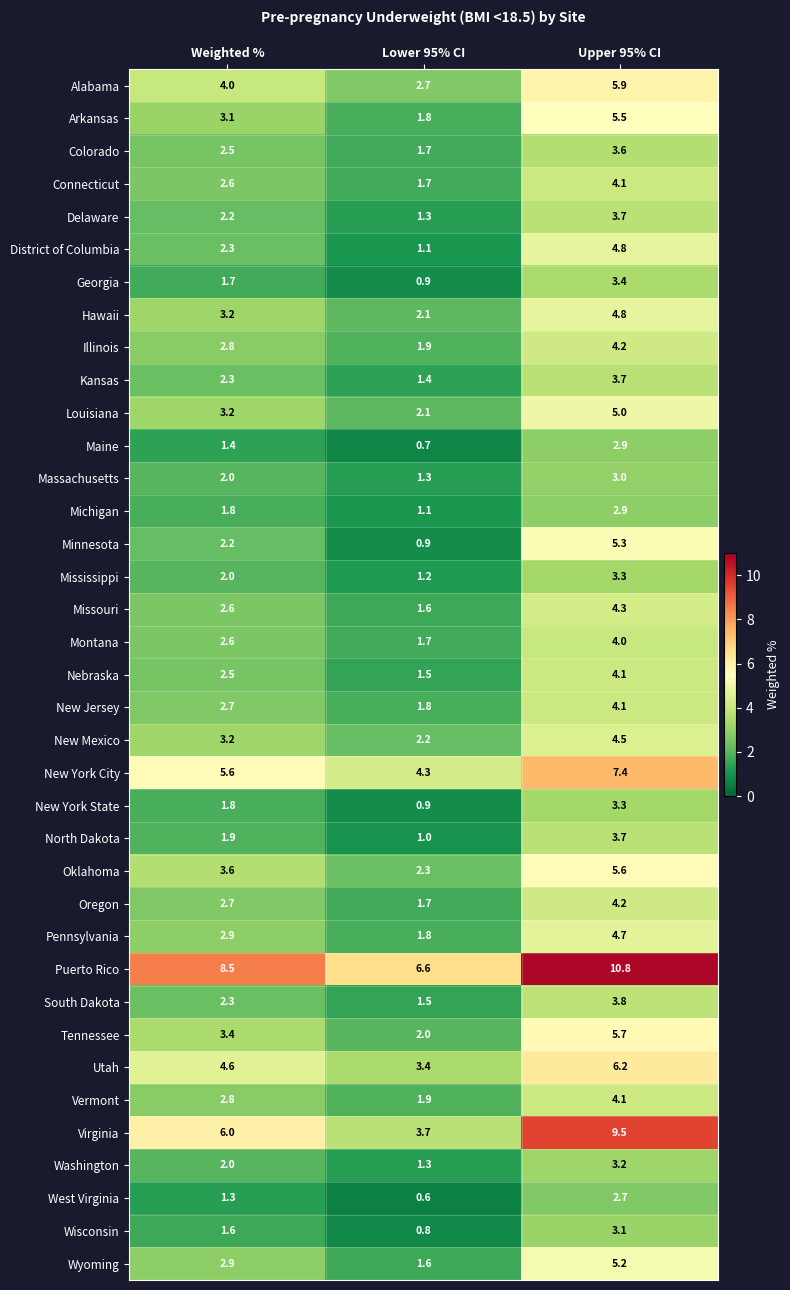

What is the total value across all series at Upper 95% CI?

170.3